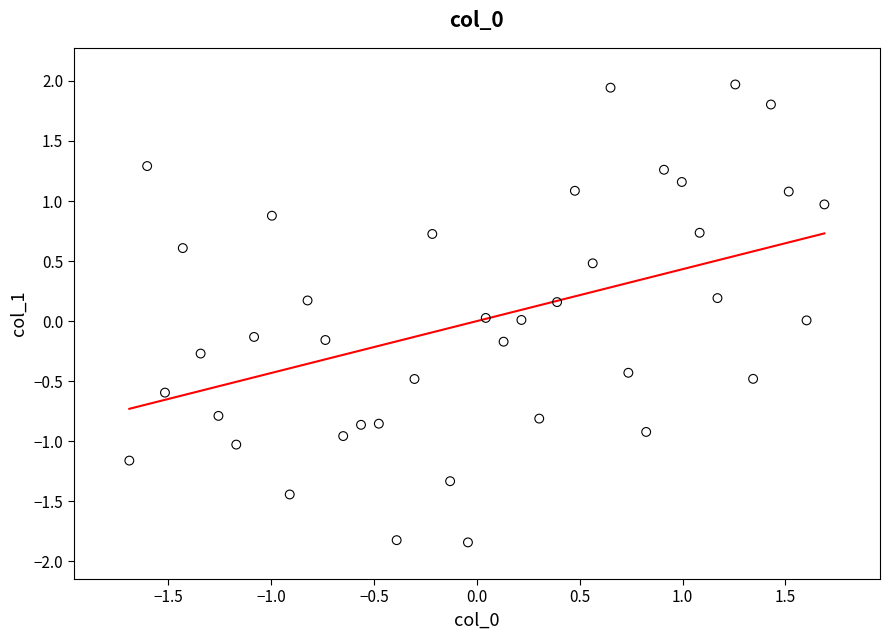

What is the range of Y values (max minus min)?

3.8